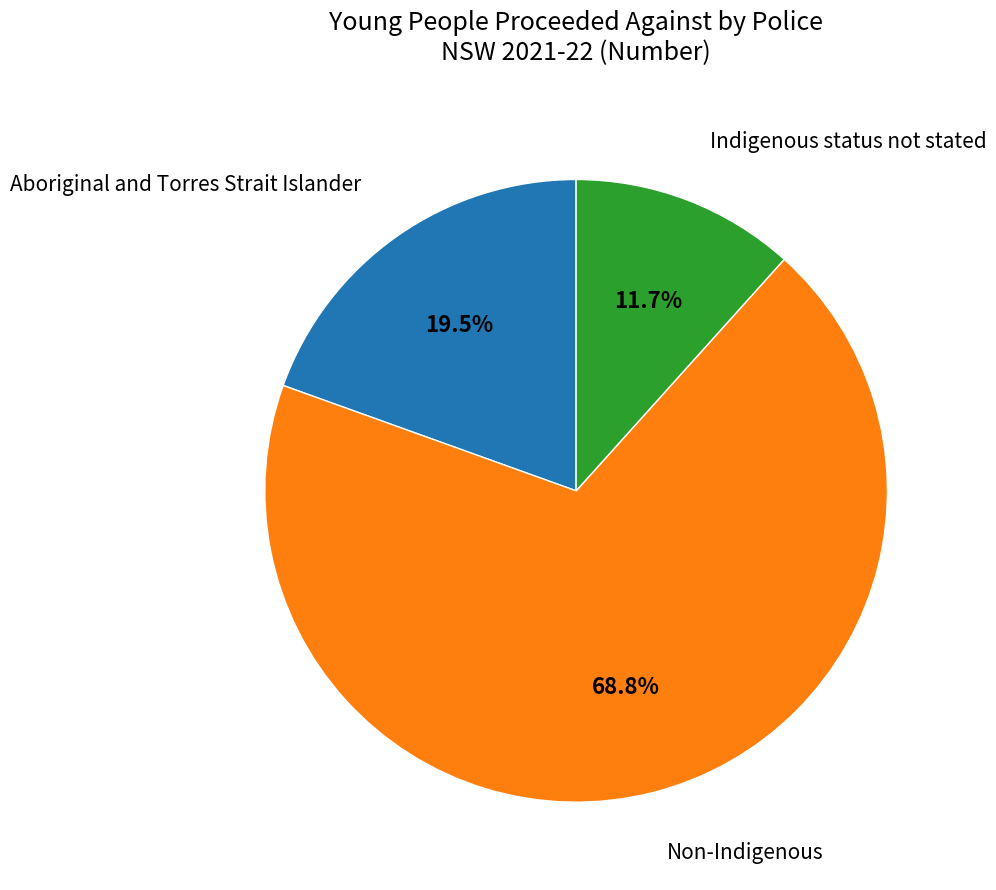

Does any single category account for the majority?

Yes